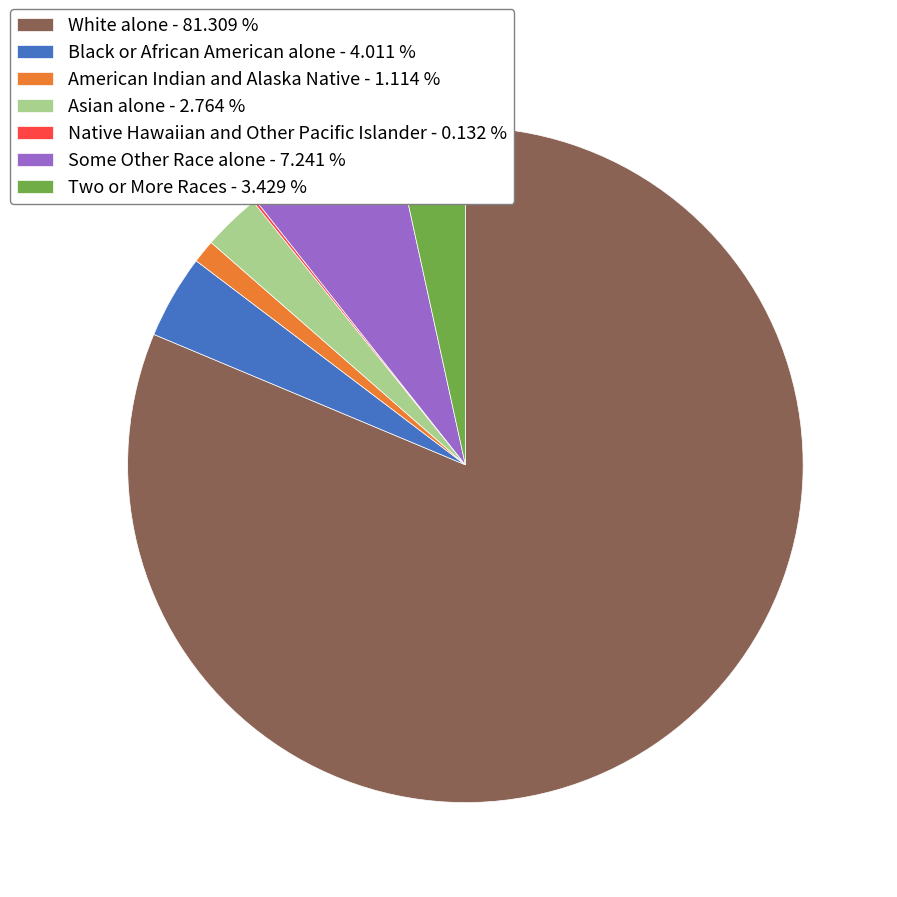

Between Two or More Races and American Indian and Alaska Native, which is larger?

Two or More Races